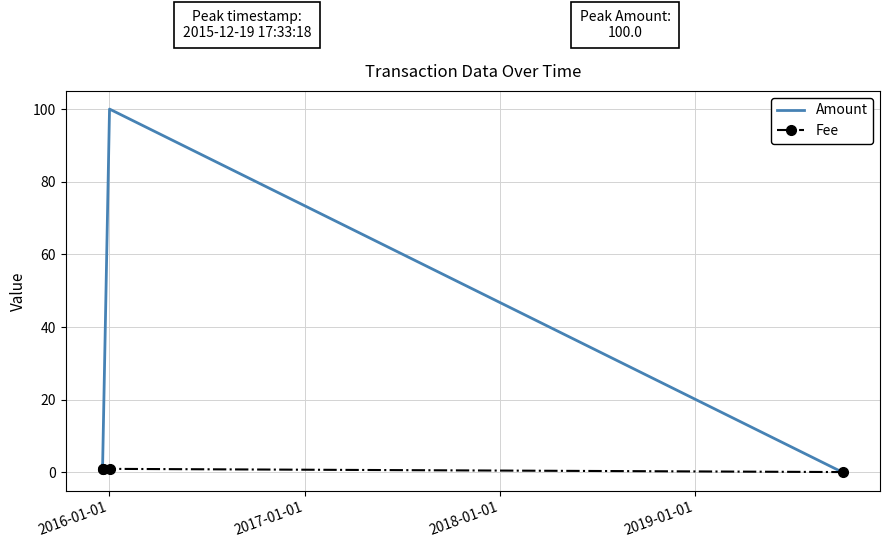

Which series has the widest spread of values?

Amount